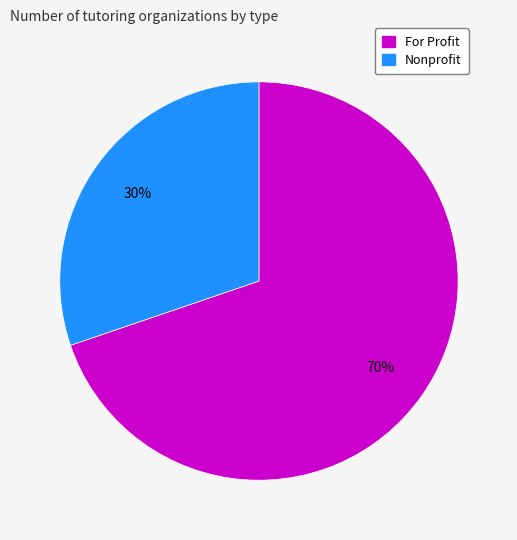

Which has a higher value, For Profit or Nonprofit?

For Profit